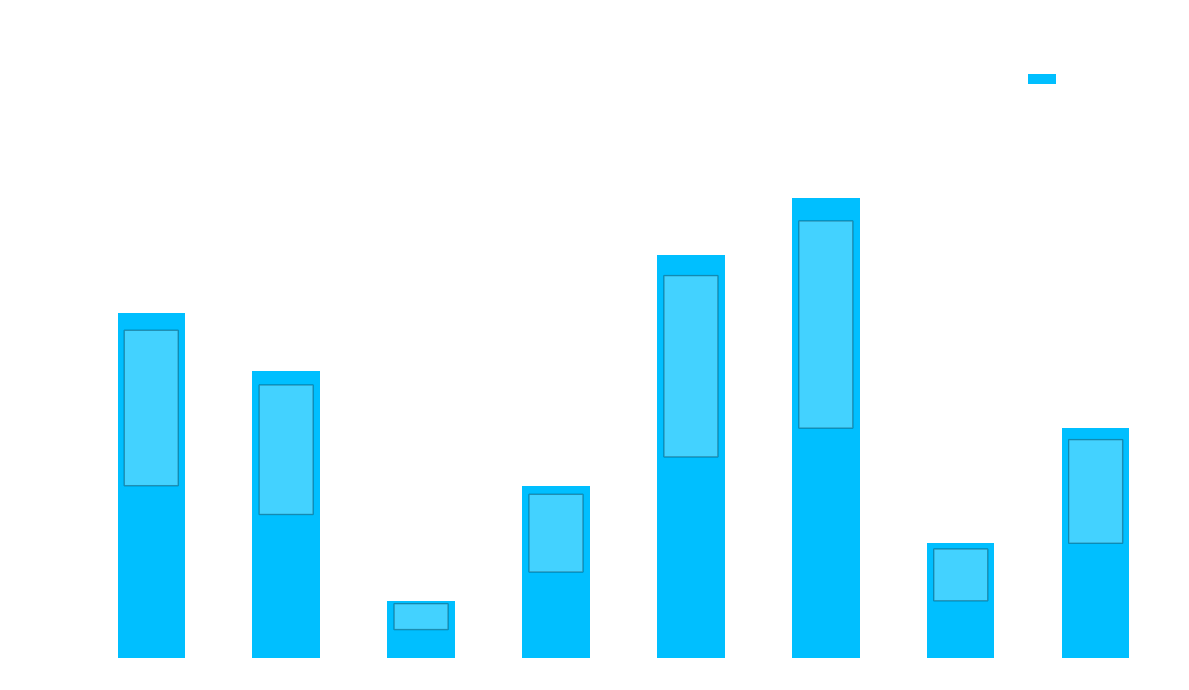

Reading left to right, extract all data points from this chart.

6	5	1	3	7	8	2	4